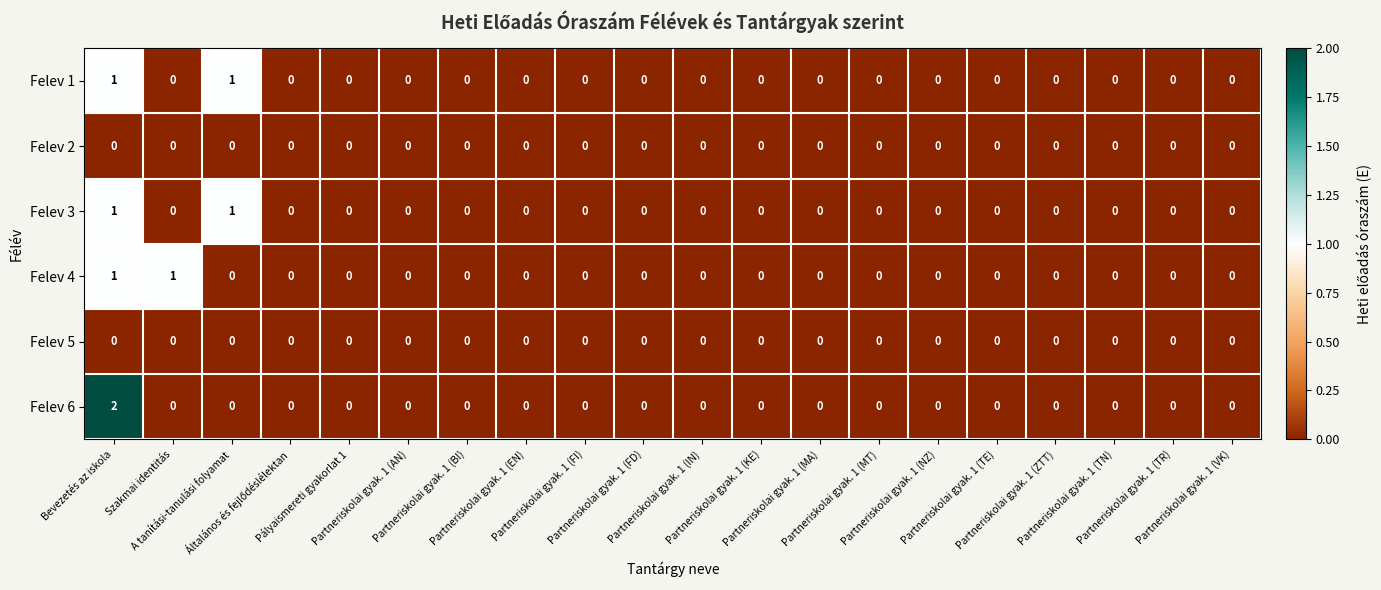

What is the maximum value shown in the chart?

2